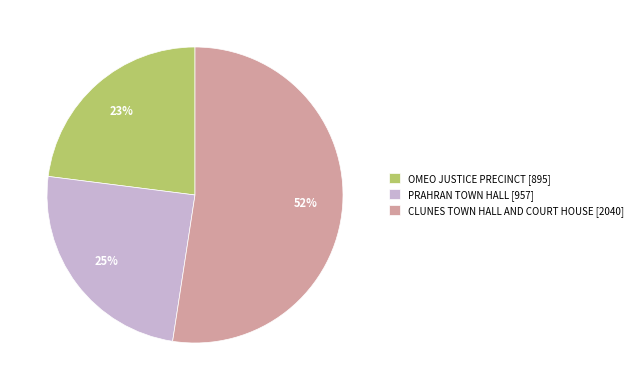

Rank the categories by value from lowest to highest.

OMEO JUSTICE PRECINCT [895], PRAHRAN TOWN HALL [957], CLUNES TOWN HALL AND COURT HOUSE [2040]